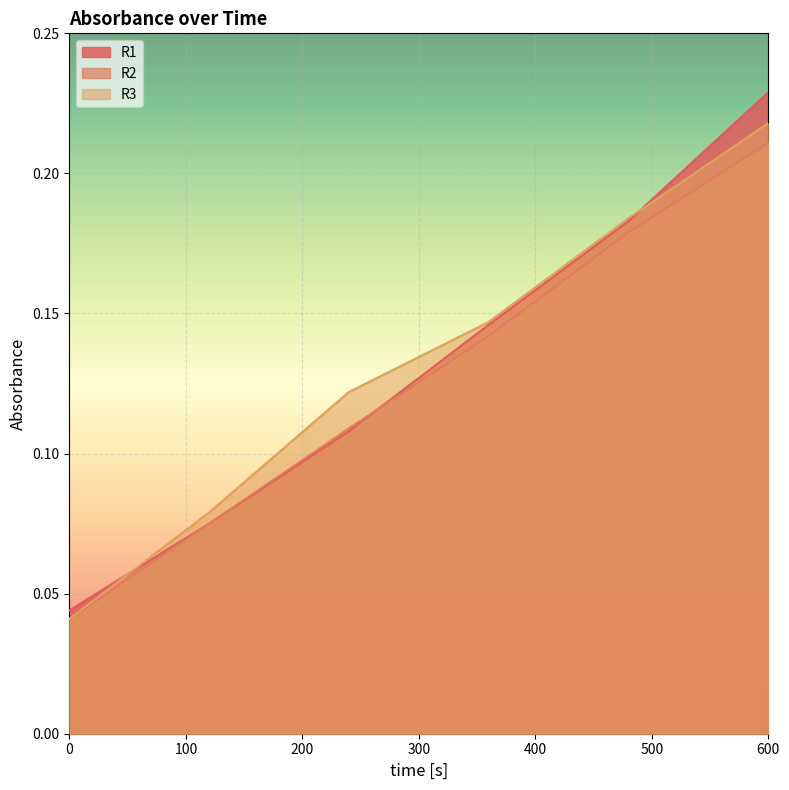

What are all the series names shown in the legend?

R1, R2, R3